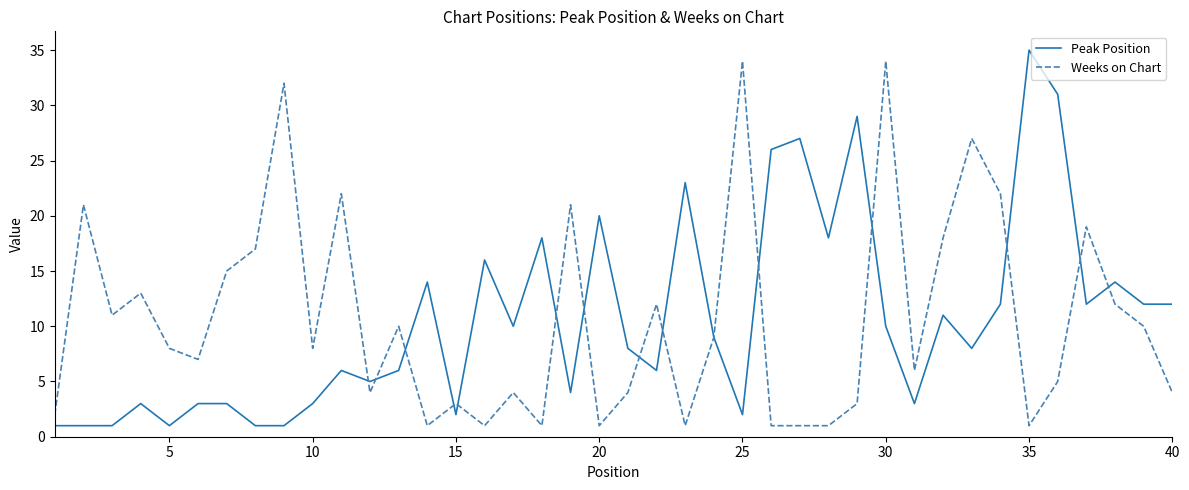

Reading left to right, transcribe all the data shown in this chart.

Peak Position: 1	1	1	3	1	3	3	1	1	3	6	5	6	14	2	16	10	18	4	20	8	6	23	9	2	26	27	18	29	10	3	11	8	12	35	31	12	14	12	12
Weeks on Chart: 2	21	11	13	8	7	15	17	32	8	22	4	10	1	3	1	4	1	21	1	4	12	1	9	34	1	1	1	3	34	6	18	27	22	1	5	19	12	10	4